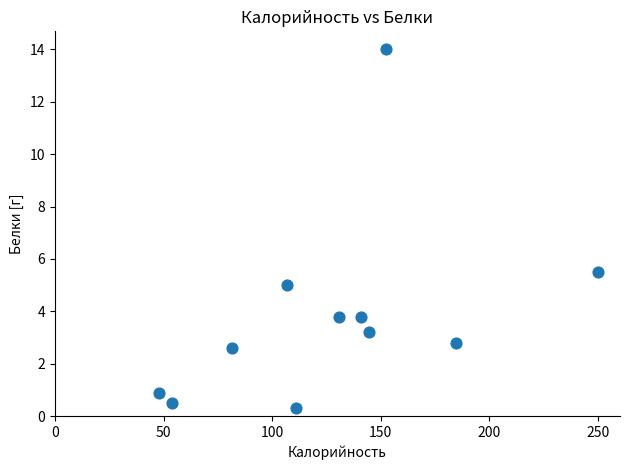

What Y value in the scatter plot is closest to 7?

5.5